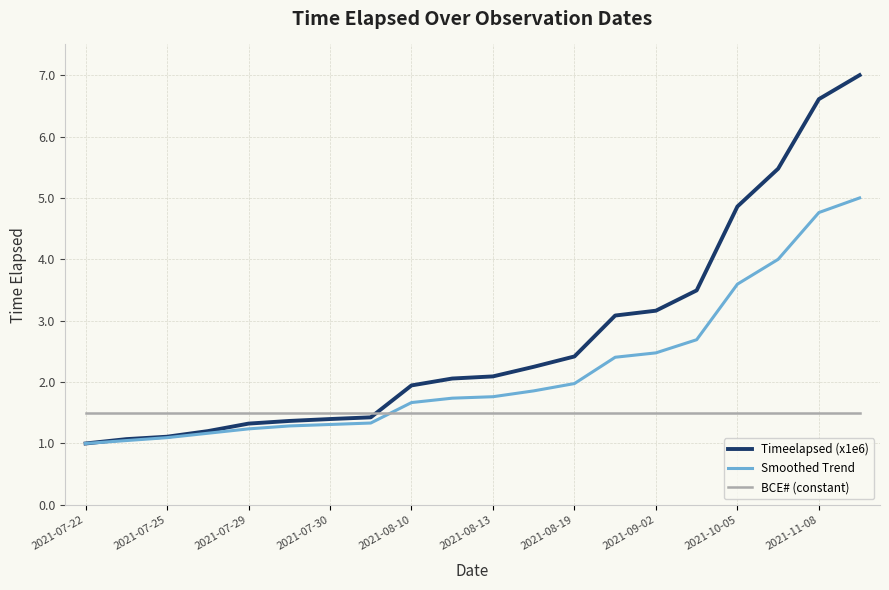

What is the greatest value displayed?

7.0